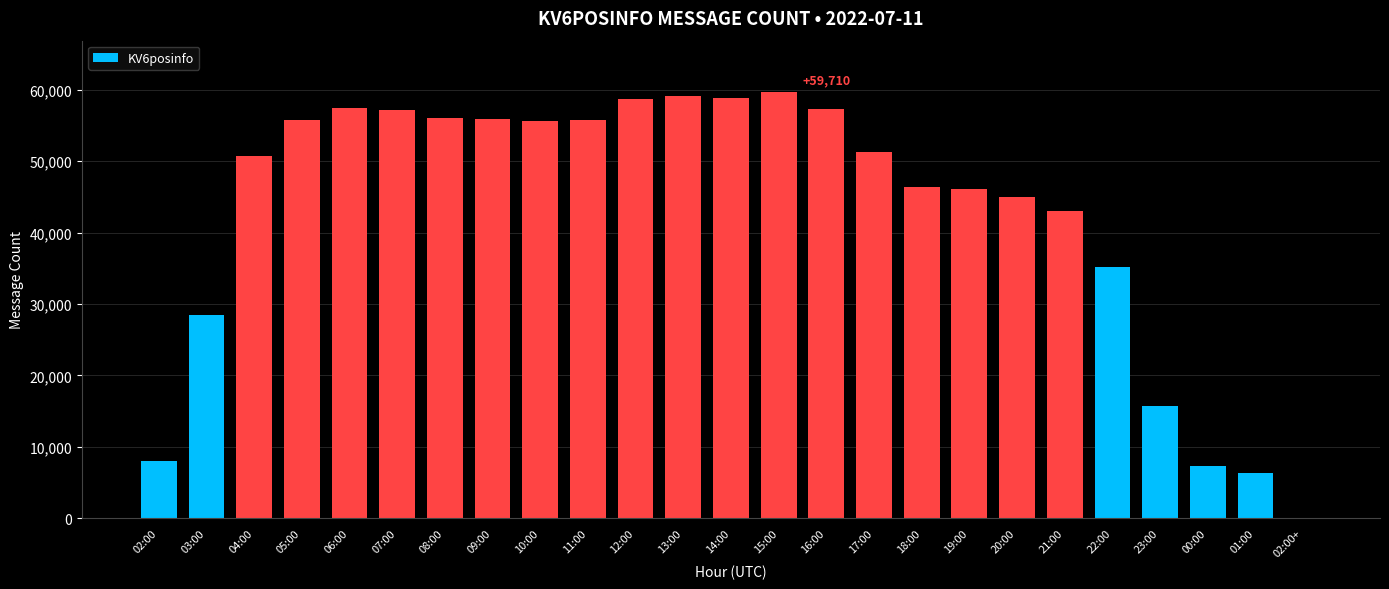

Where is the data nearest to the value 29855?

03:00